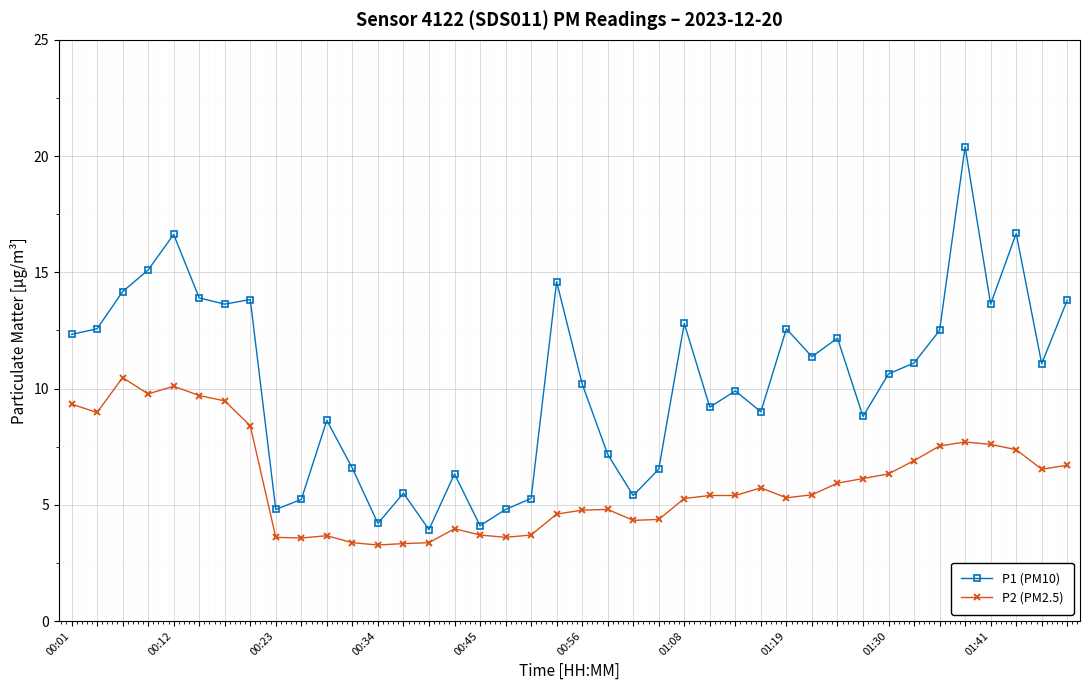

How many distinct data groups are displayed?

2